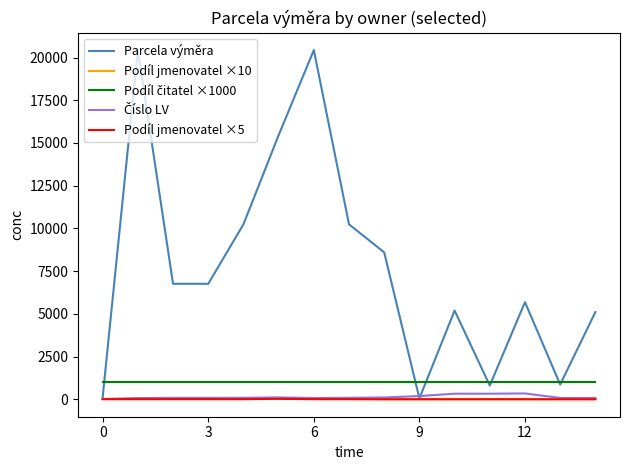

Which series has the largest total across all categories?

Parcela výměra